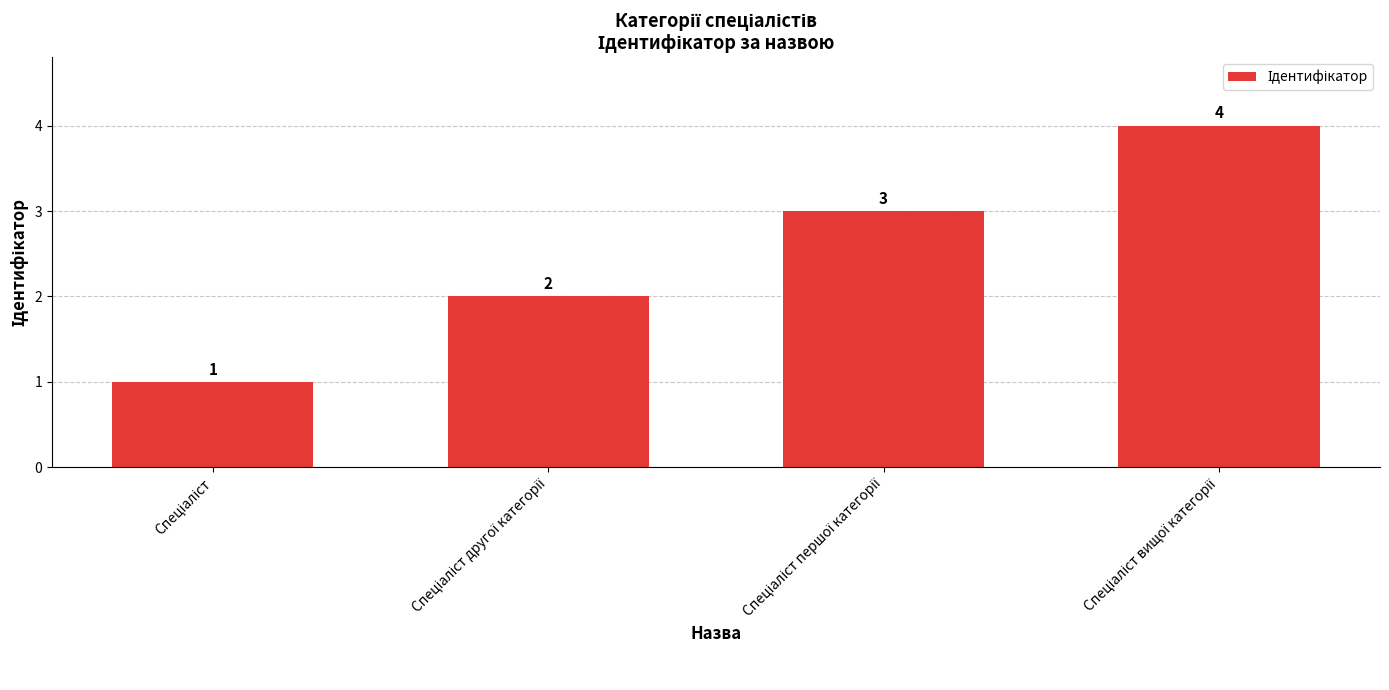

How many values are between 2 and 4?

3